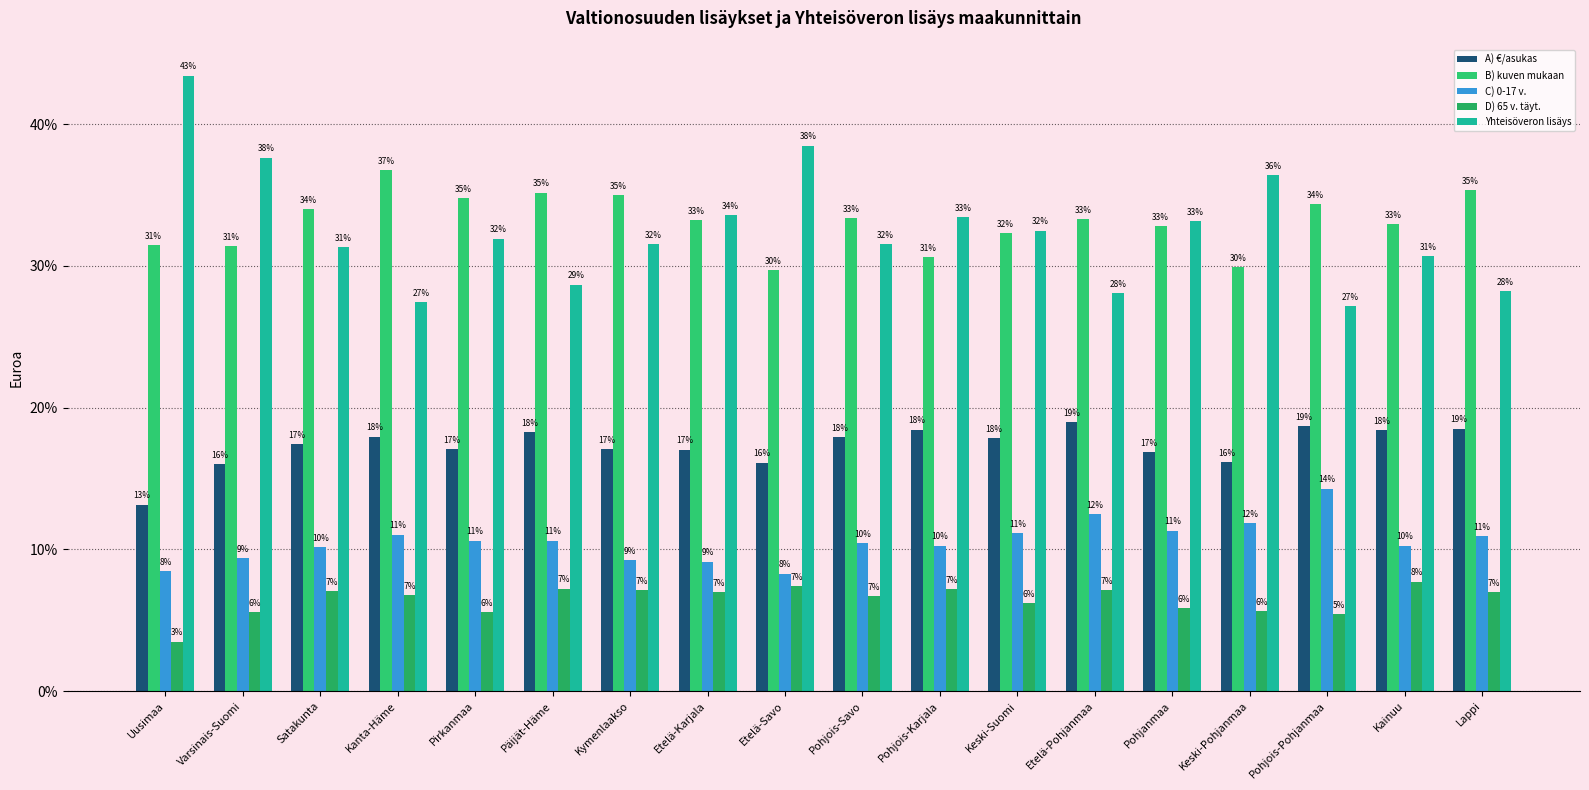

How many data points in A) €/asukas are less than 17?

5